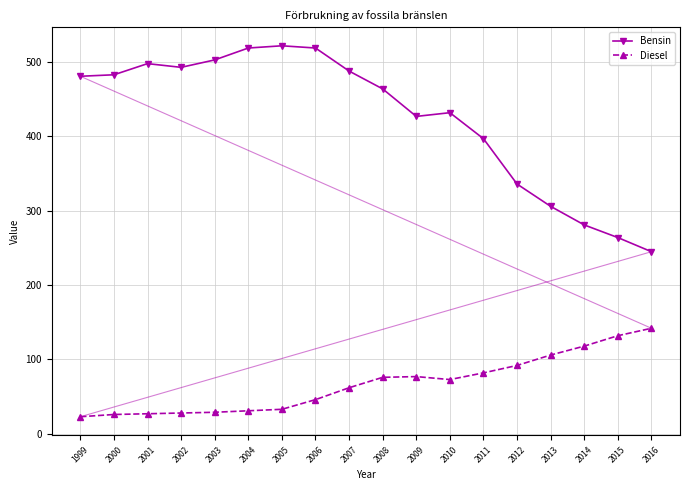

What is the minimum value shown in the chart?

23